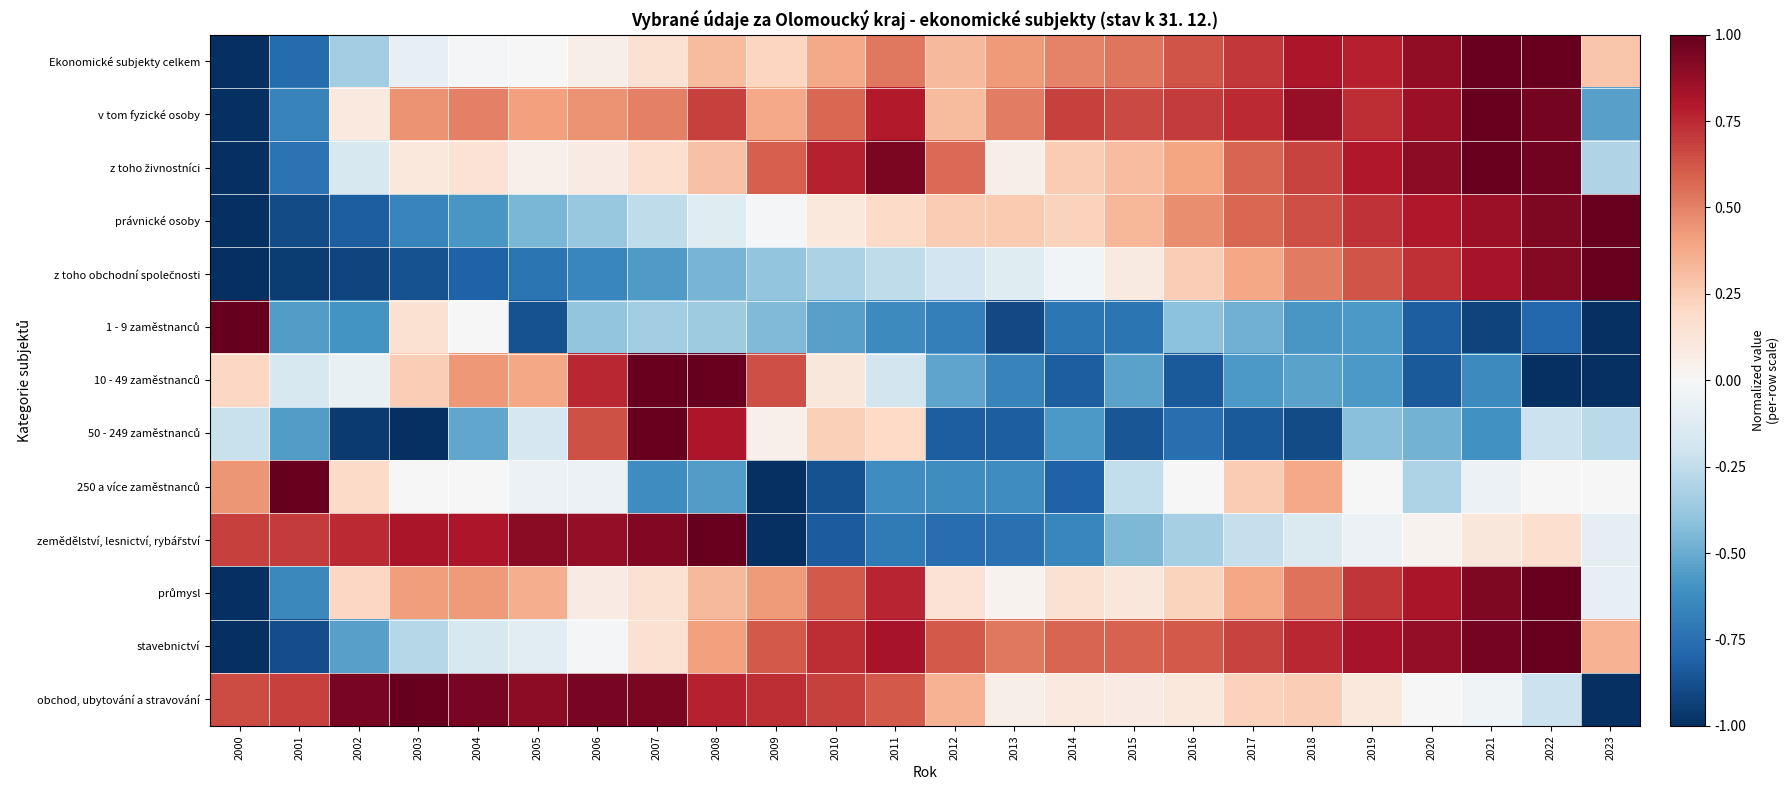

At how many categories does at least one series exceed 0?

24